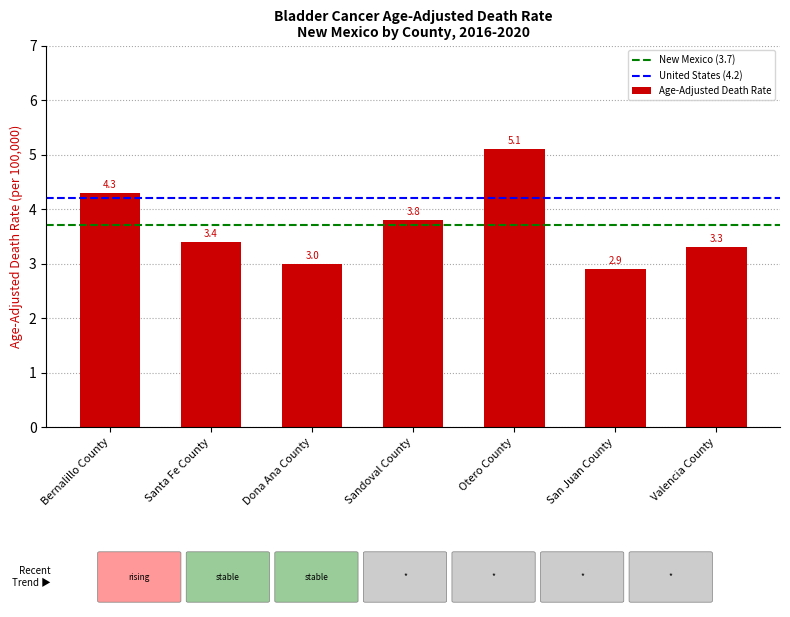

At which category does the chart reach its peak across all series?

Otero County